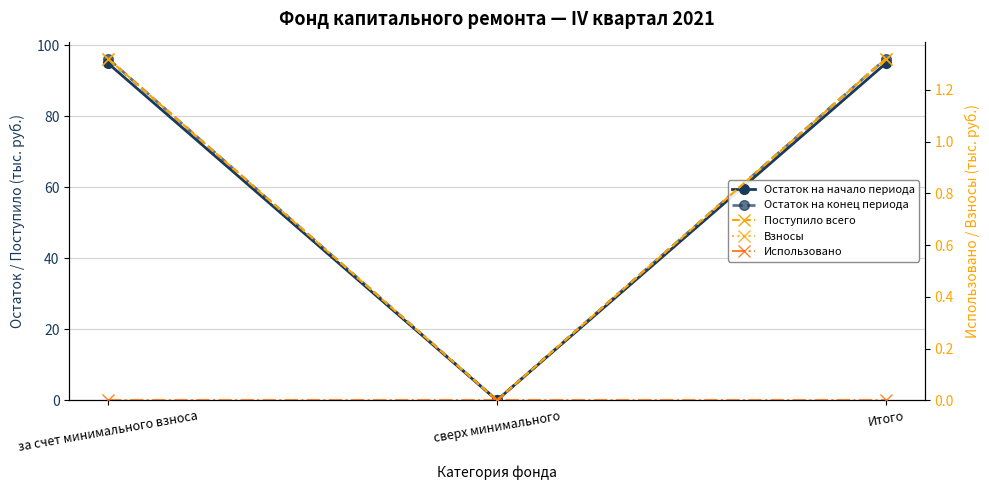

What position from the right is за счет минимального взноса?

3